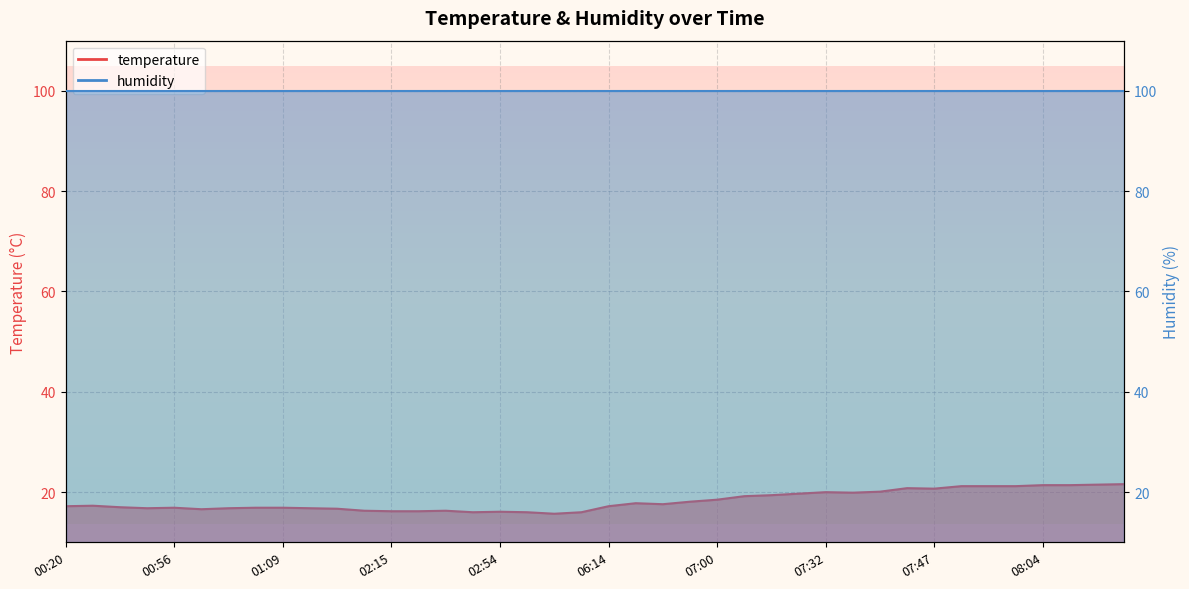

The value at 07:32 is 9.4. True or false?

False